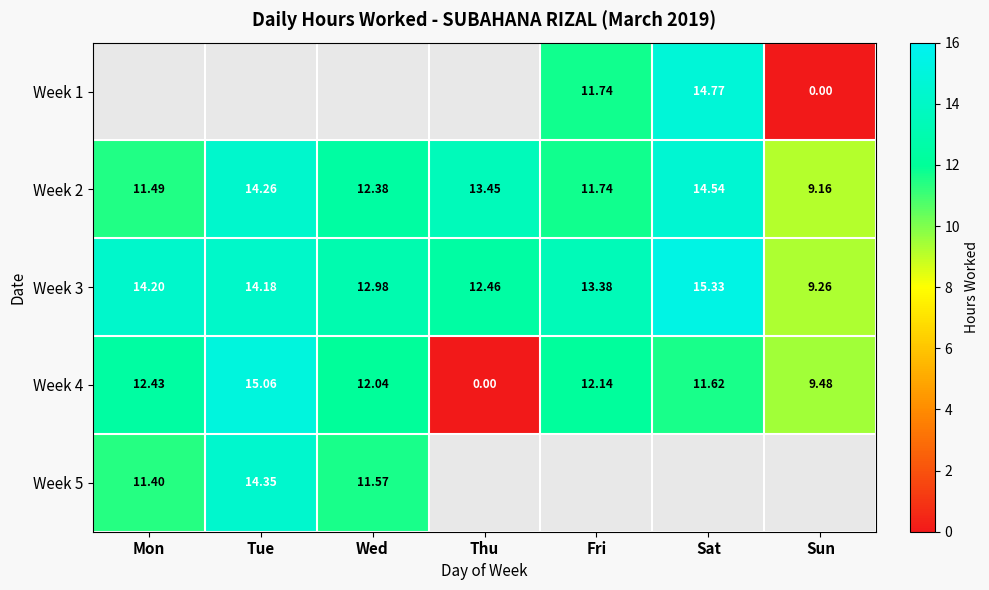

List the labels in order of Week 2 value, largest first.

Sat, Tue, Thu, Wed, Fri, Mon, Sun